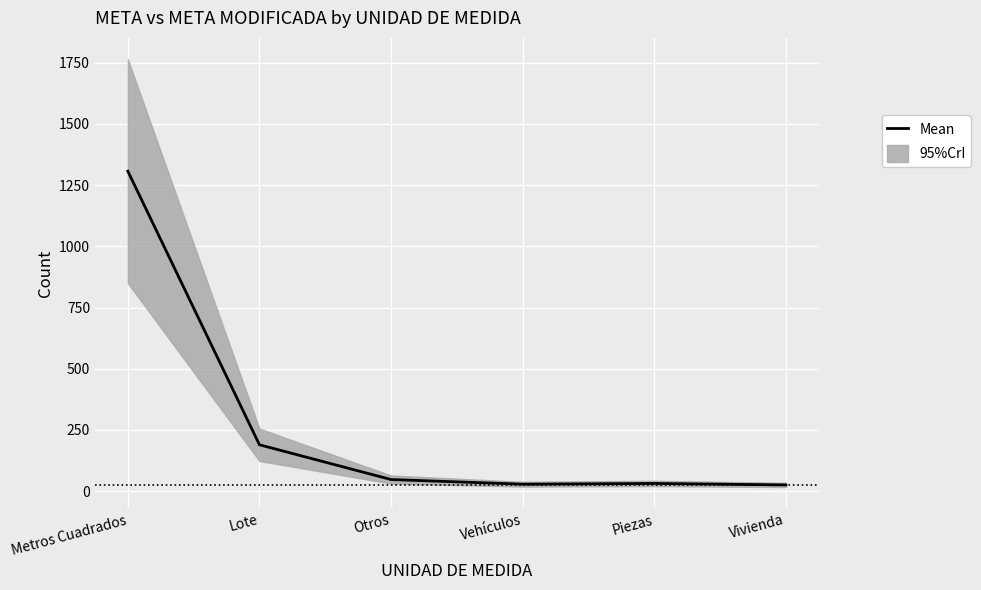

Which category has the highest value across all series?

Metros Cuadrados